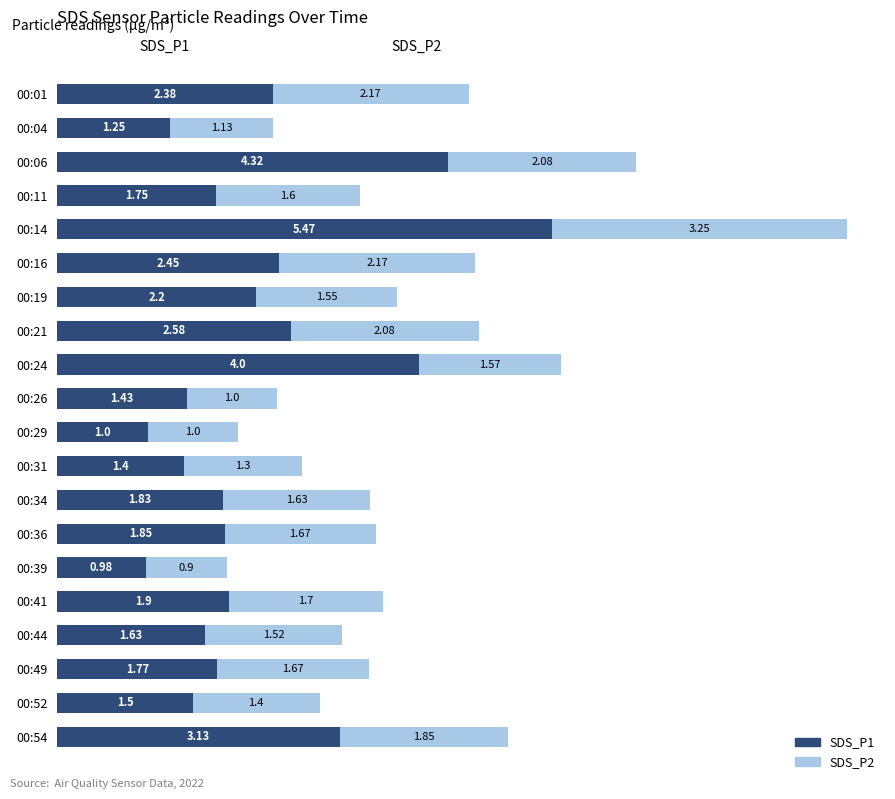

What is the sum of the SDS_P1 values at 00:31 and 00:16?

3.9